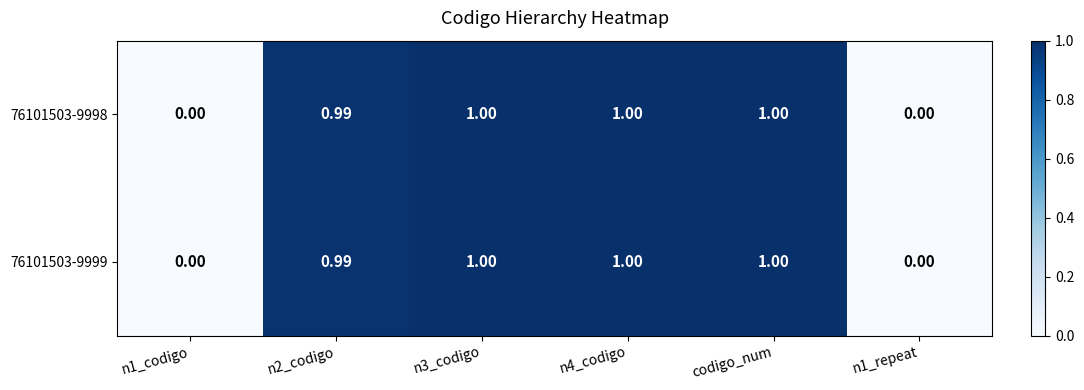

Is the value of 76101503-9998 at codigo_num greater than the value of 76101503-9999 at n1_codigo?

Yes